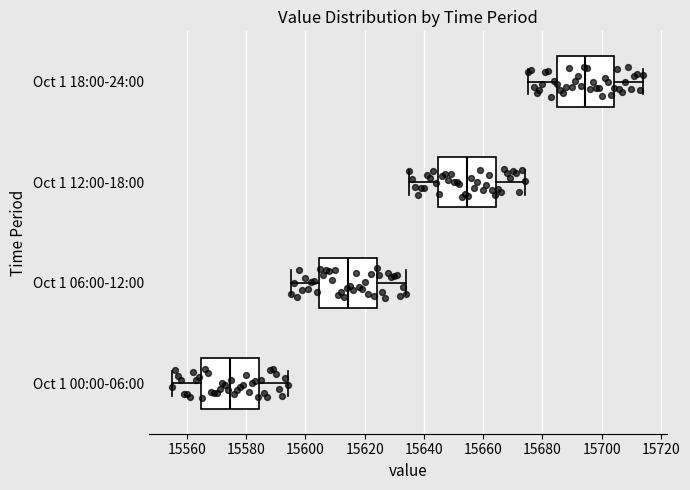

Reading bottom to top, read every box against the x-axis: the position of its median line, the range the box covers, and the ends of its whiskers. The values are not printed on the chart, so give them approximately, as read against the axis.

Oct 1 00:00-06:00: median 15574, box 15564 to 15584, whiskers 15556 to 15594
Oct 1 06:00-12:00: median 15614, box 15604 to 15624, whiskers 15596 to 15634
Oct 1 12:00-18:00: median 15654, box 15644 to 15664, whiskers 15636 to 15674
Oct 1 18:00-24:00: median 15694, box 15684 to 15704, whiskers 15676 to 15714